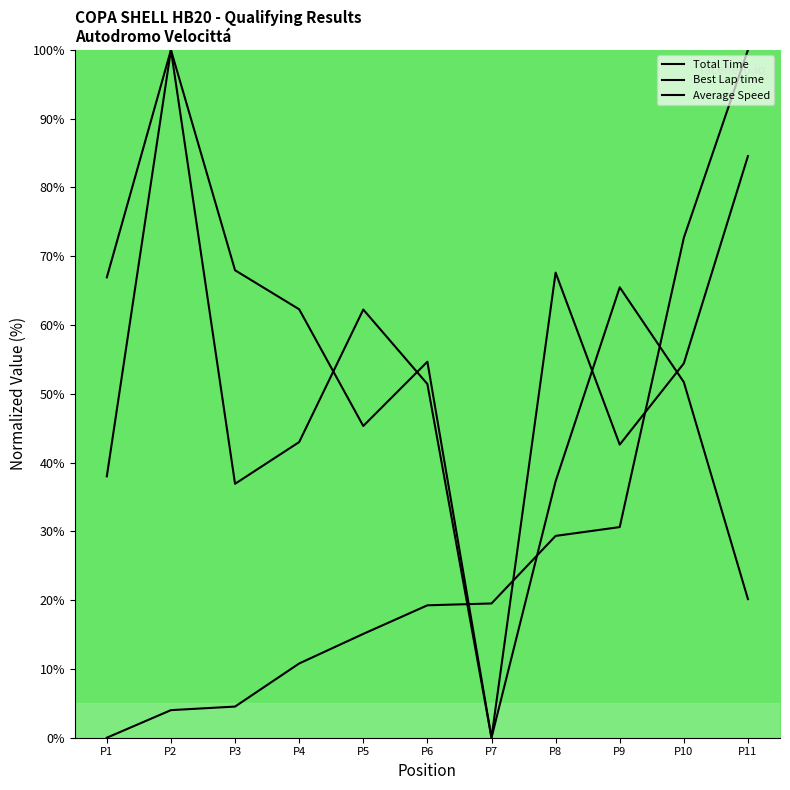

Does the chart display data point markers on the line(s)?

No